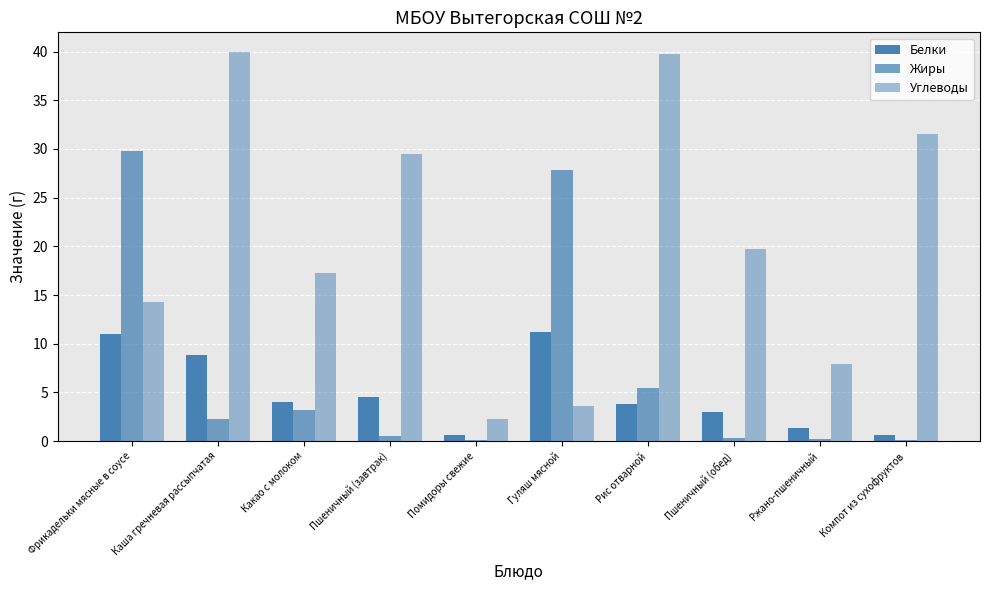

Reading left to right, list all the values displayed in this chart.

Белки: Фрикадельки мясные в соусе=11.0	Каша гречневая рассыпчатая=8.8	Какао с молоком=4.0	Пшеничный (завтрак)=4.6	Помидоры свежие=0.7	Гуляш мясной=11.2	Рис отварной=3.8	Пшеничный (обед)=3.0	Ржано-пшеничный=1.3	Компот из сухофруктов=0.6
Жиры: Фрикадельки мясные в соусе=29.8	Каша гречневая рассыпчатая=2.3	Какао с молоком=3.2	Пшеничный (завтрак)=0.5	Помидоры свежие=0.1	Гуляш мясной=27.9	Рис отварной=5.4	Пшеничный (обед)=0.3	Ржано-пшеничный=0.2	Компот из сухофруктов=0.1
Углеводы: Фрикадельки мясные в соусе=14.2	Каша гречневая рассыпчатая=40.0	Какао с молоком=17.2	Пшеничный (завтрак)=29.5	Помидоры свежие=2.3	Гуляш мясной=3.6	Рис отварной=39.7	Пшеничный (обед)=19.7	Ржано-пшеничный=7.9	Компот из сухофруктов=31.6